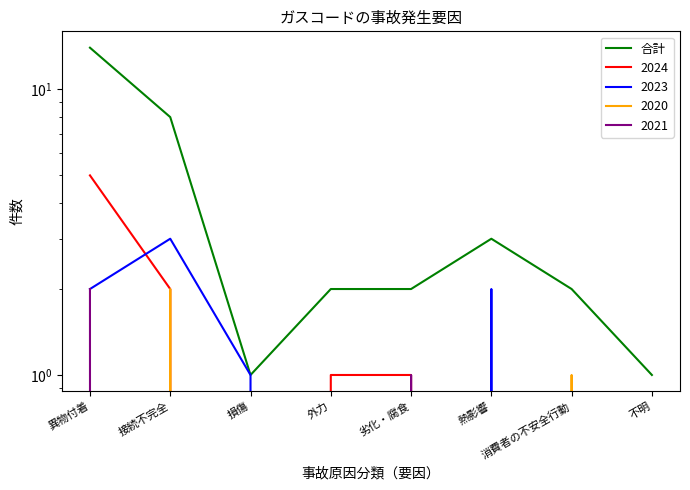

Where is the data nearest to the value 7?

接続不完全